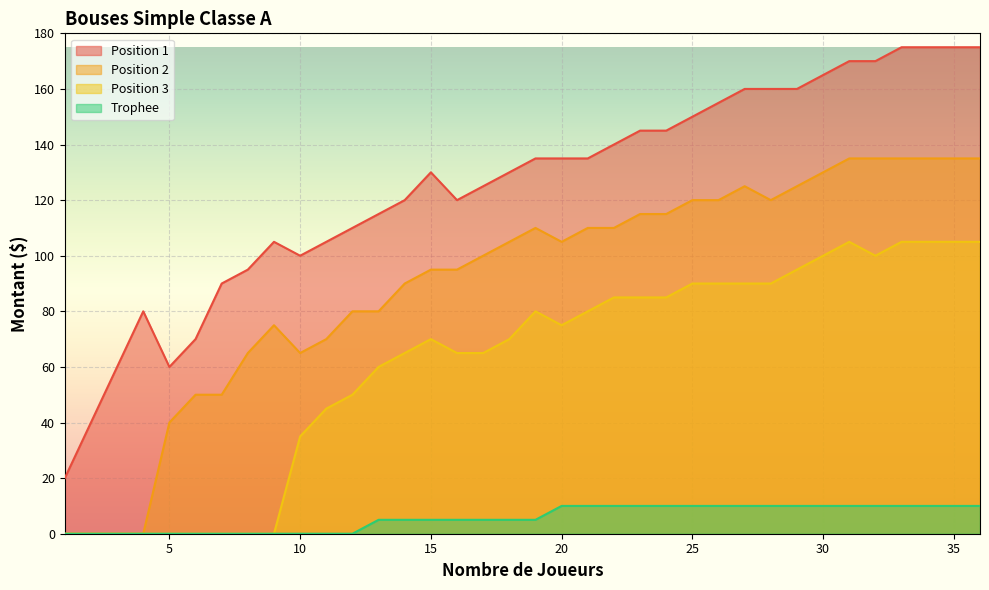

How many values in the Position 2 series exceed 105?

17